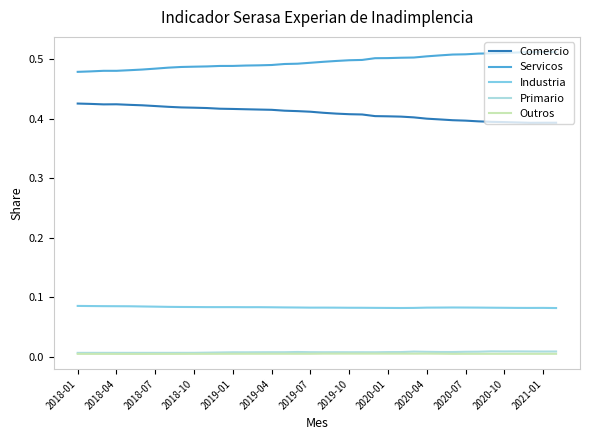

True or false: Servicos and Outros intersect in this chart.

False